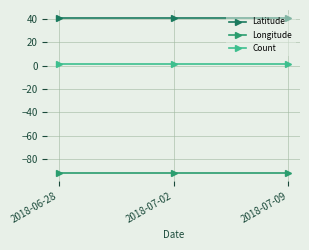

Reading right to left, extract all data points from this chart.

Latitude: 41.1	41.1	41.1
Longitude: -92.0	-92.0	-92.0
Count: 1.0	1.0	1.0